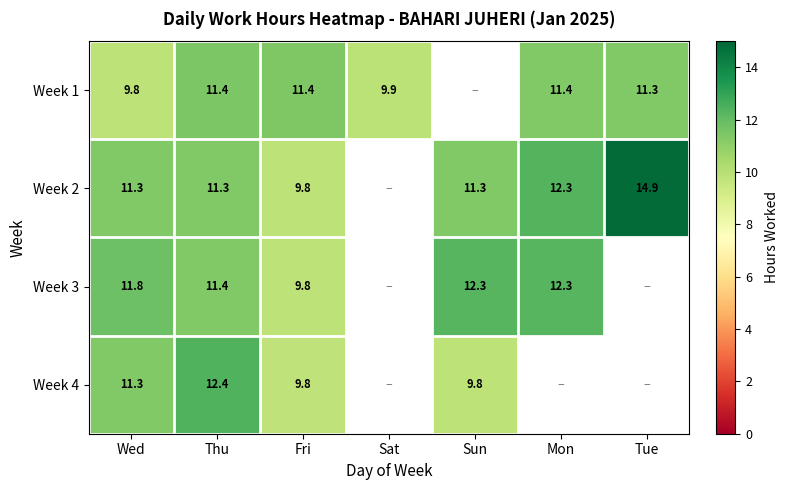

True or false: Week 3 has a value of 12.3 at Sun.

True